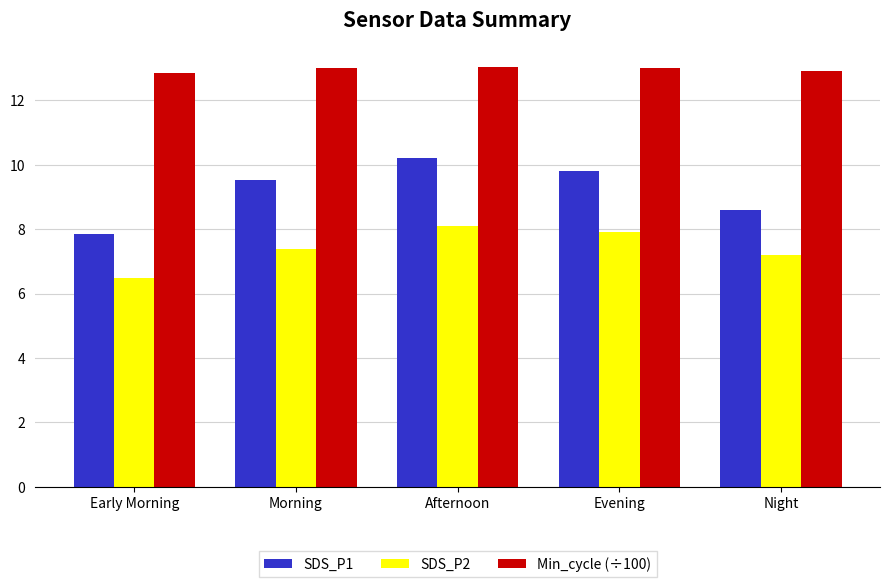

At which category is the sum across all series the highest?

Afternoon